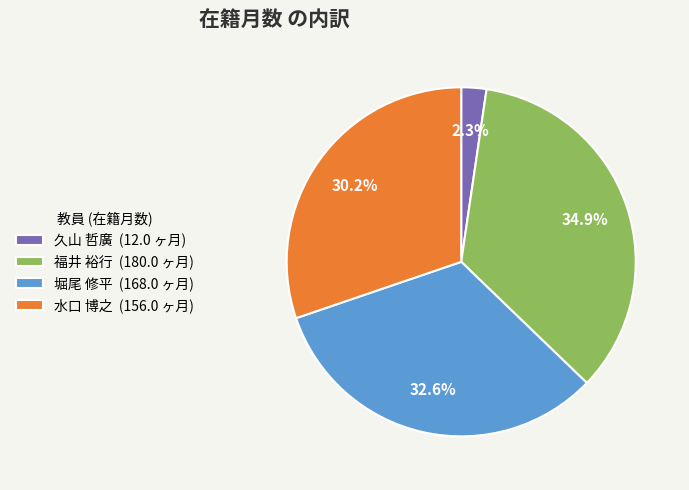

Approximately how many times larger is the value at 水口 博之 compared to 福井 裕行?

0.9